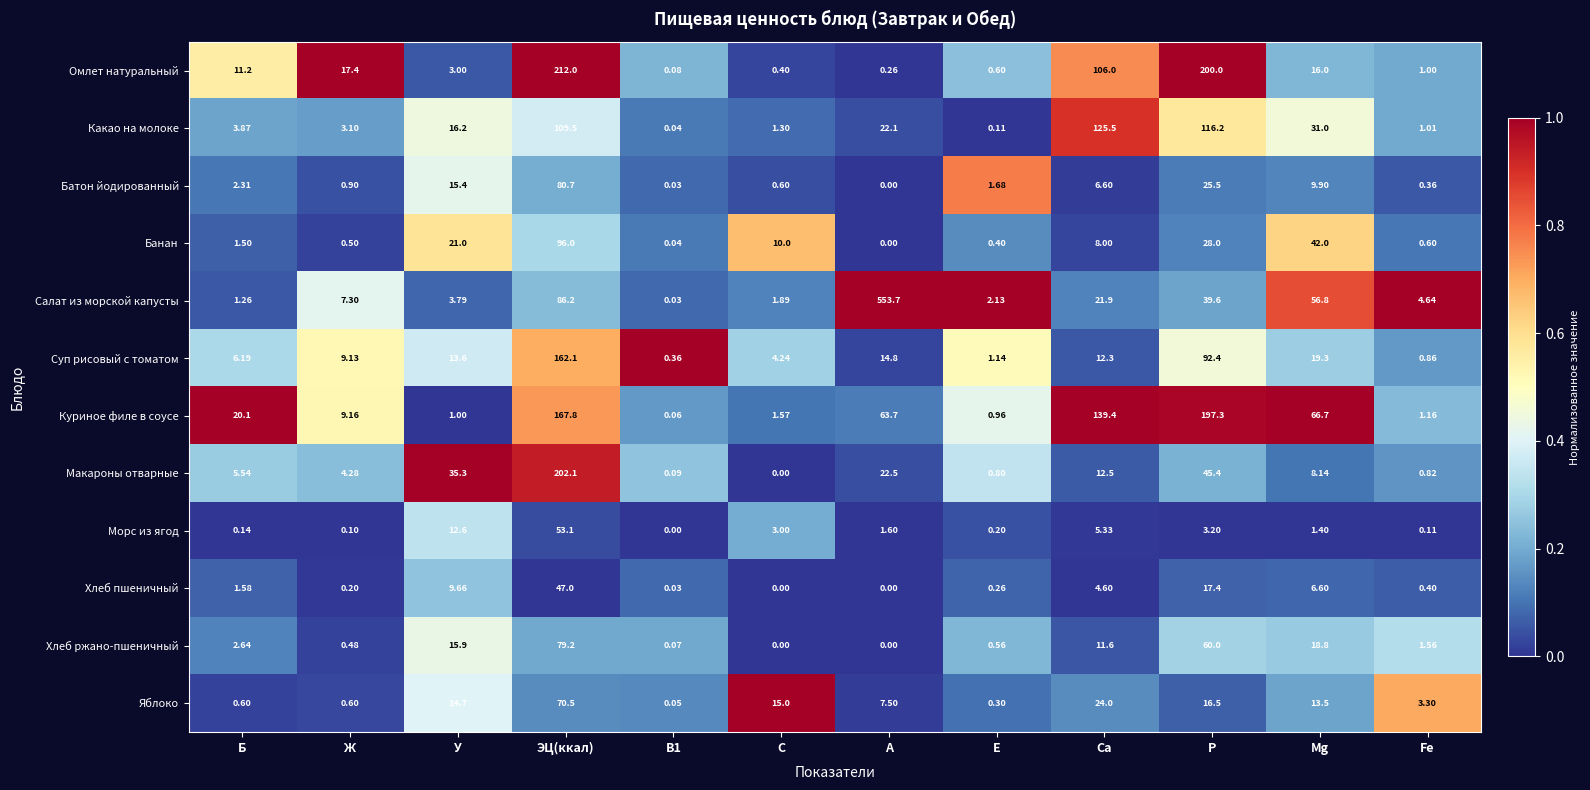

Which series has the largest range (max minus min)?

Салат из морской капусты